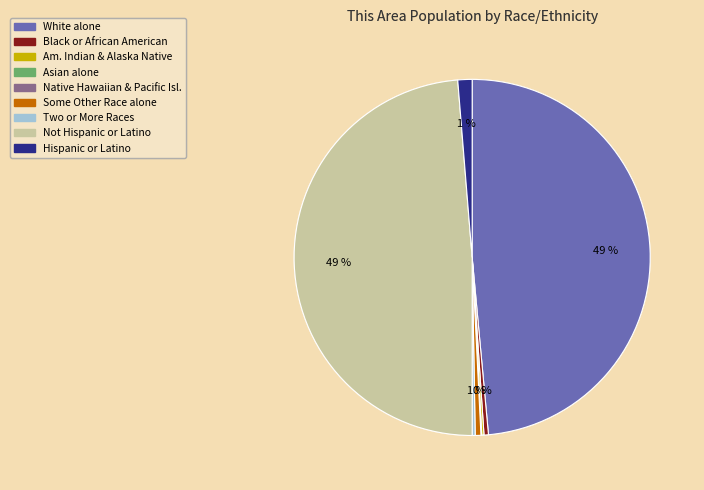

To the nearest percent, what is the average slice percentage?

11%